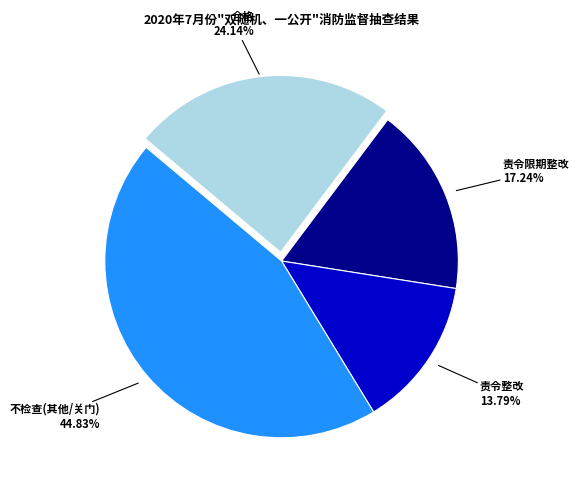

Combined, what portion of the pie is 不检查(其他/关门) and 责令整改?

58.6%